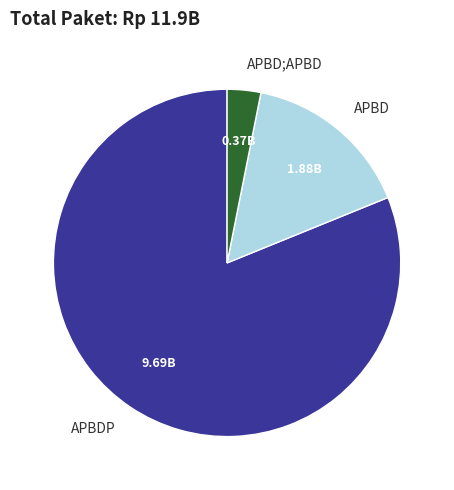

What is the ratio of the value at APBDP to the value at APBD;APBD?

26.0